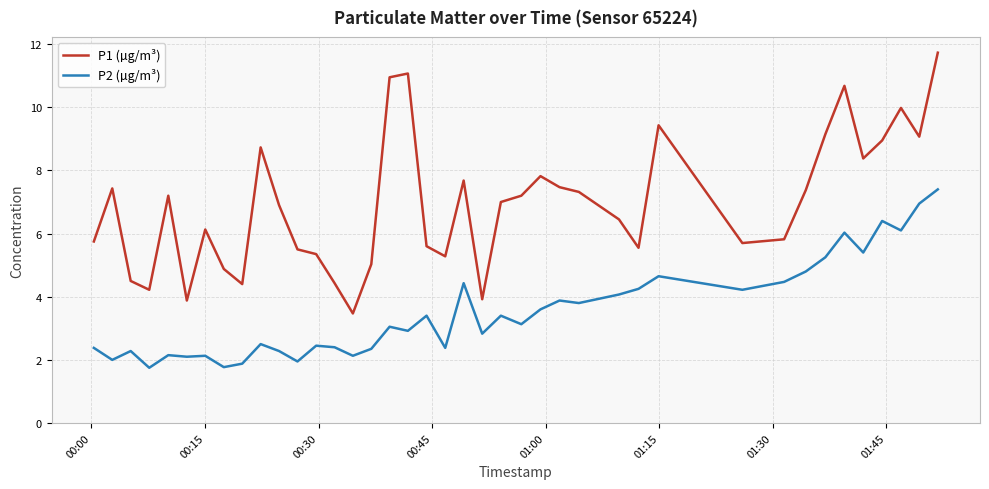

List the series in order of their overall mean, highest first.

P1 (µg/m³), P2 (µg/m³)